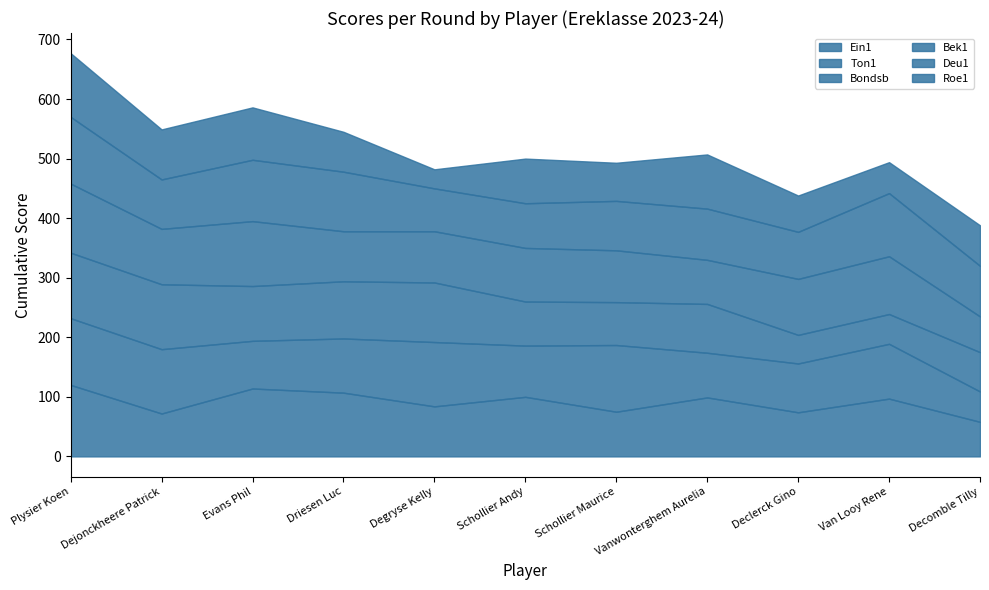

Which has a higher value, Plysier Koen or Declerck Gino?

Plysier Koen